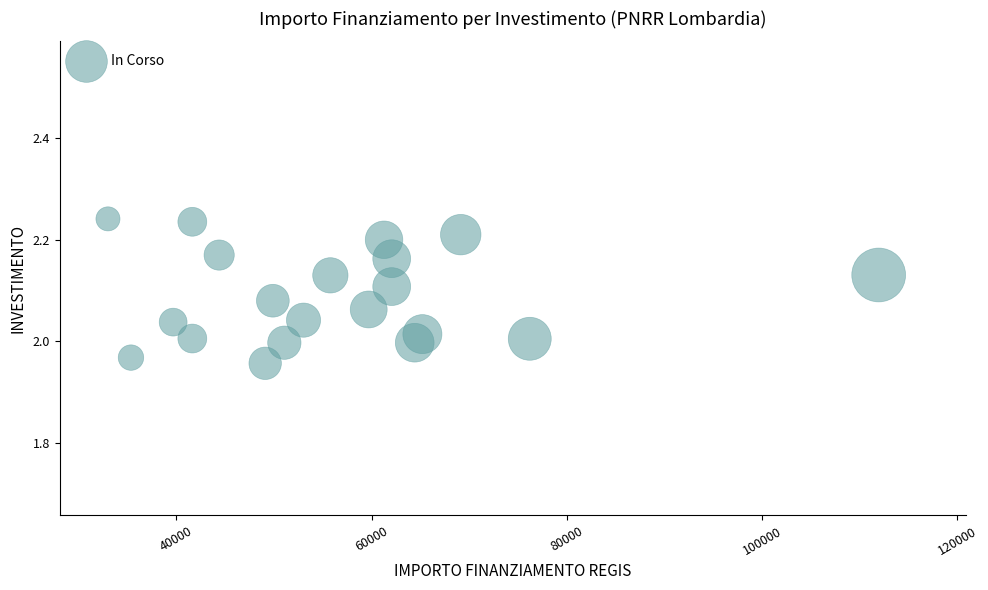

What is the range of X values (max minus min)?

78953.6